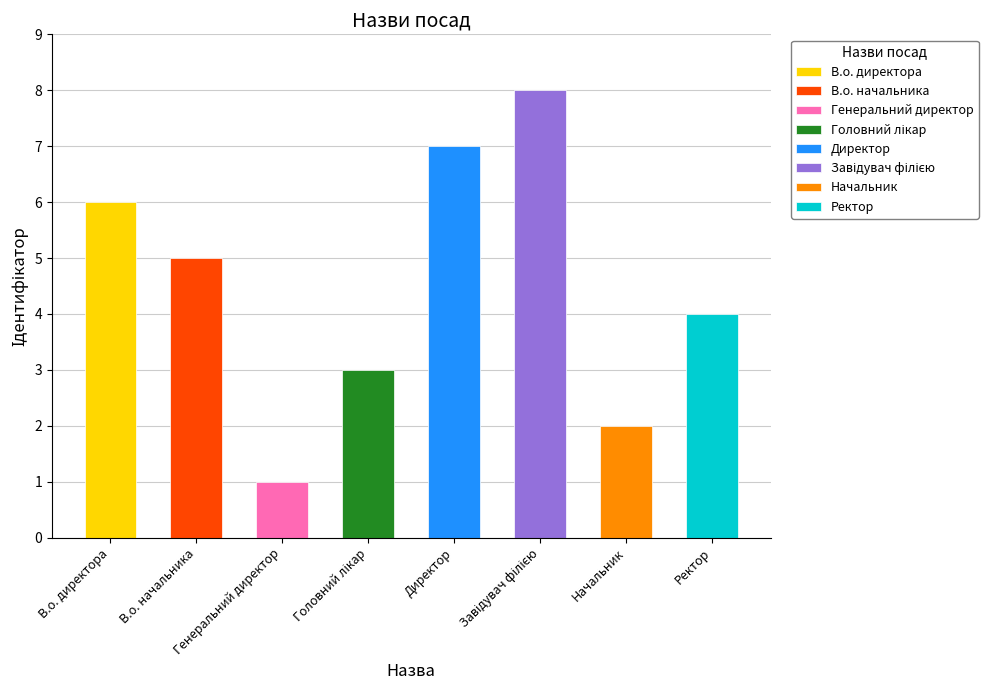

Reading left to right, what are all the values shown in this chart?

6	5	1	3	7	8	2	4